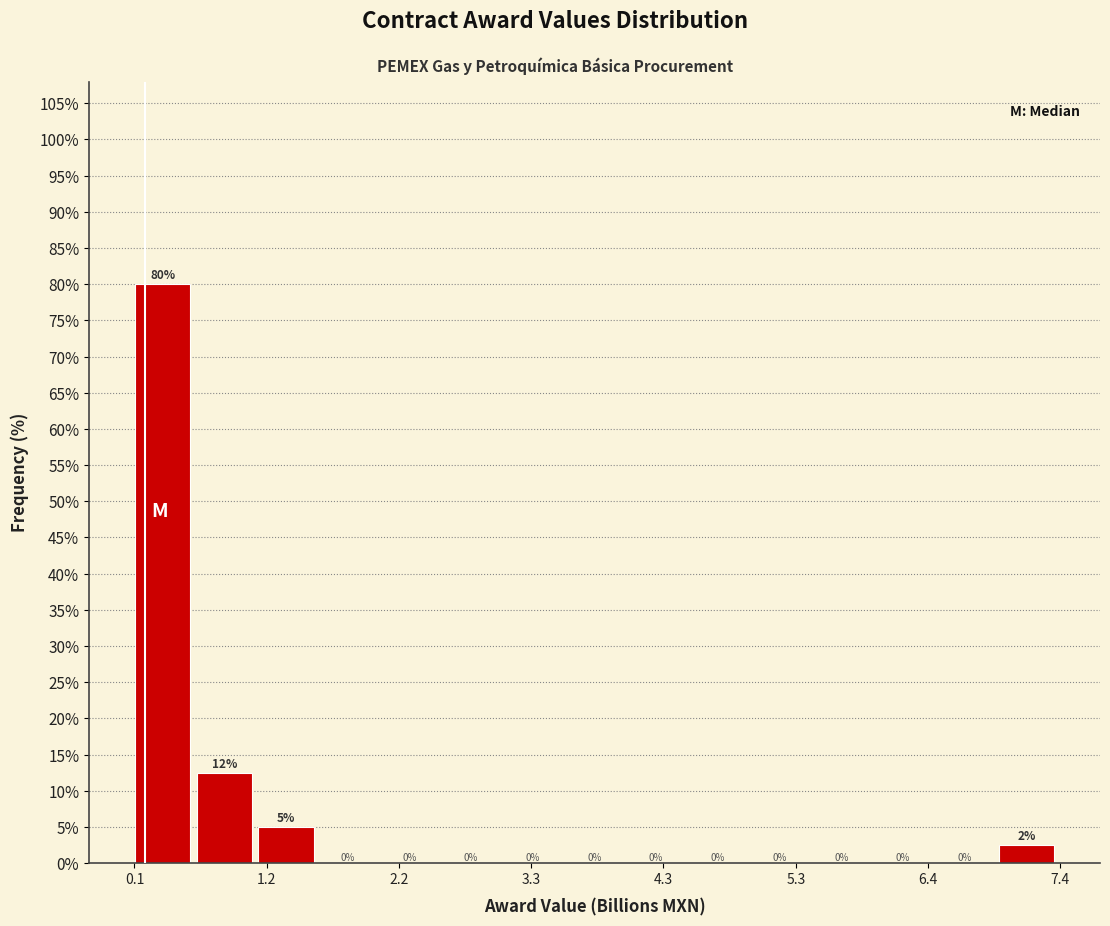

Read against the x-axis, roughly where is the centre of the tallest bar?

0.4